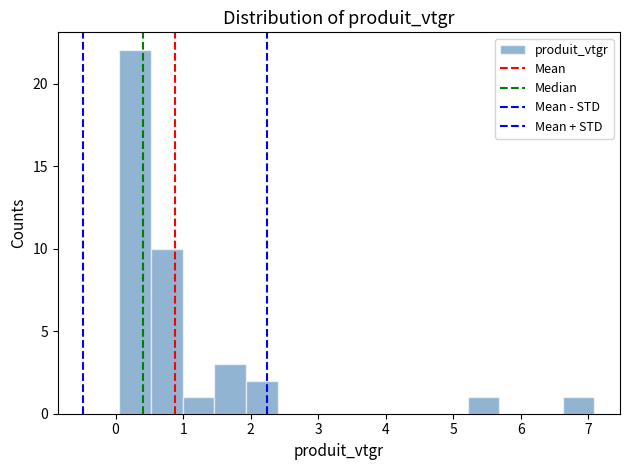

How tall is the bar that spans 1.0 to 1.5 on the x-axis? Neither the bar edges nor the heights are printed on the chart, so give them approximately, as read against the axes.

1